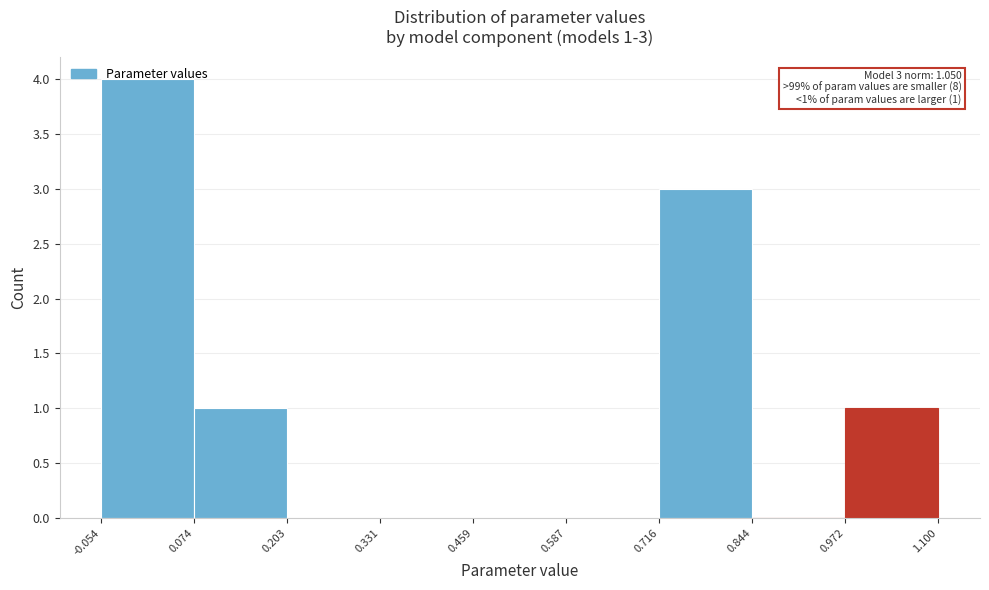

Which range on the x-axis has the tallest bar?

-0.054 to 0.074